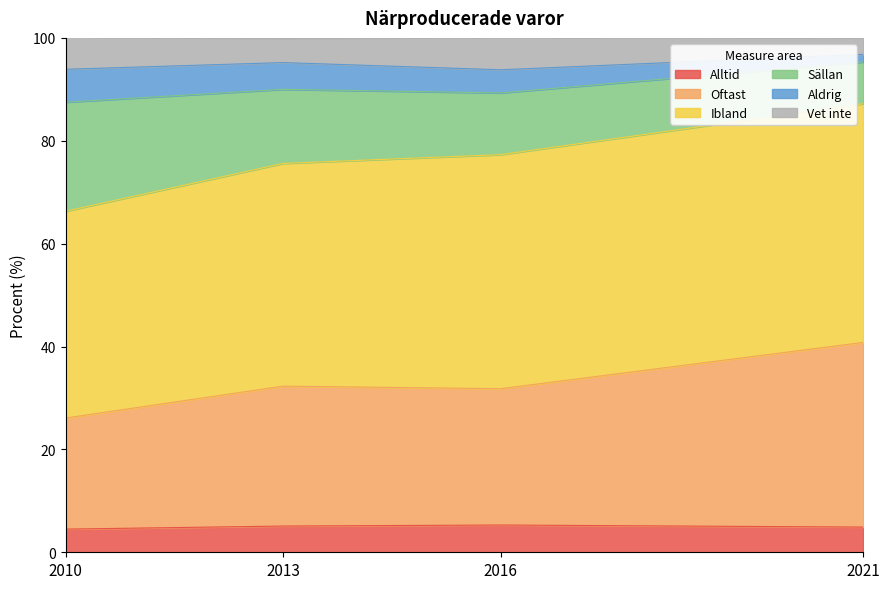

Which has a higher value, 2013 or 2010?

2013